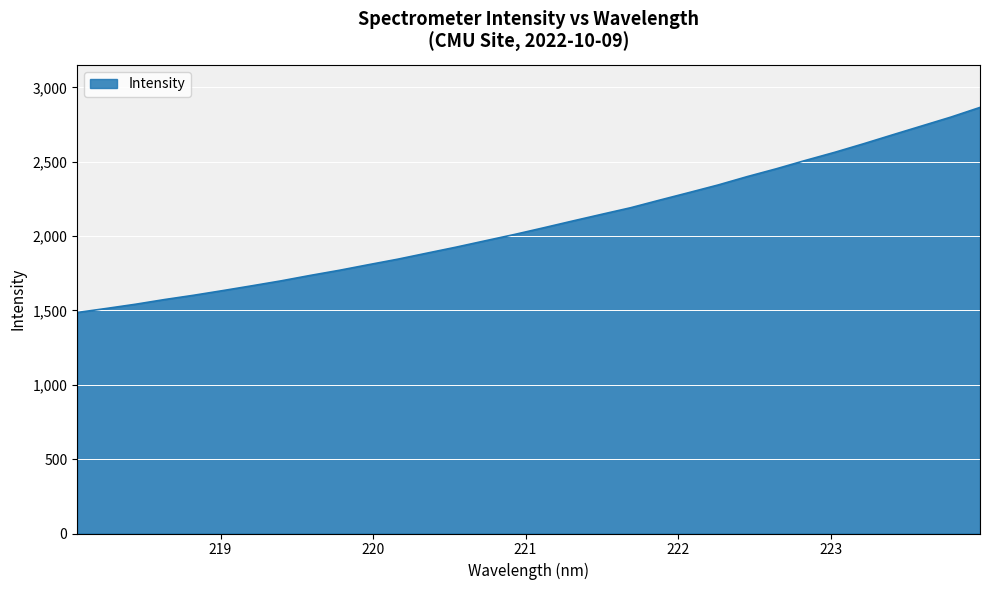

What is the minimum value shown in the chart?

1486.2